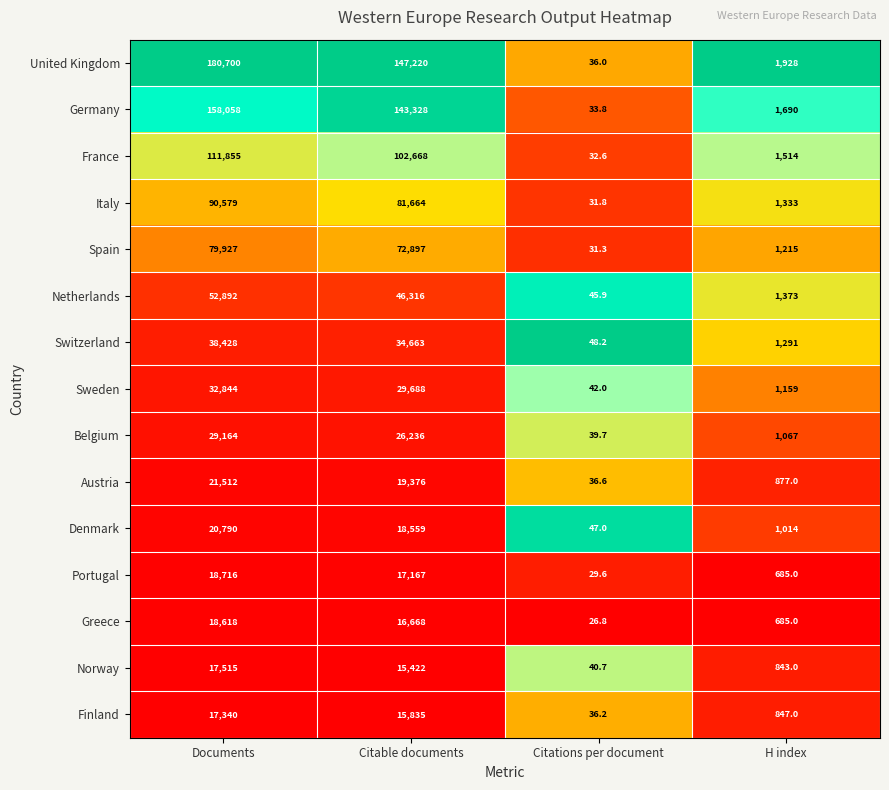

Is it true that Italy equals 153762.0 at Documents?

False